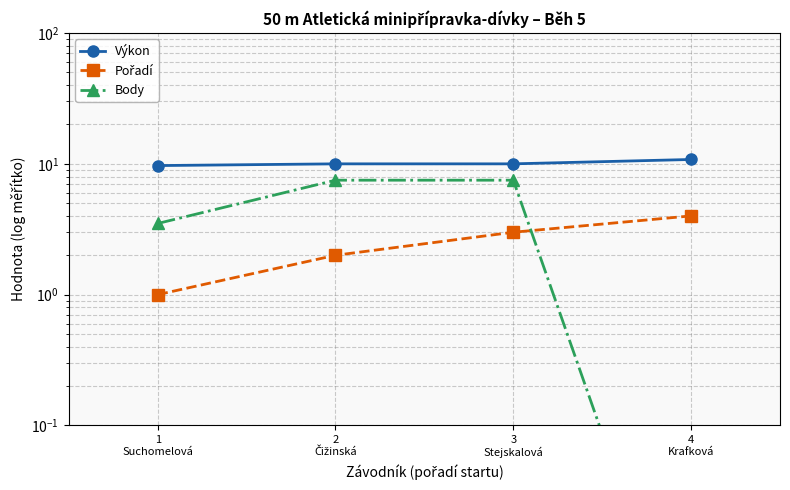

Reading right to left, transcribe all the data shown in this chart.

Výkon: 10.8	10.0	10.0	9.7
Pořadí: 4.0	3.0	2.0	1.0
Body: 0.0	7.5	7.5	3.5